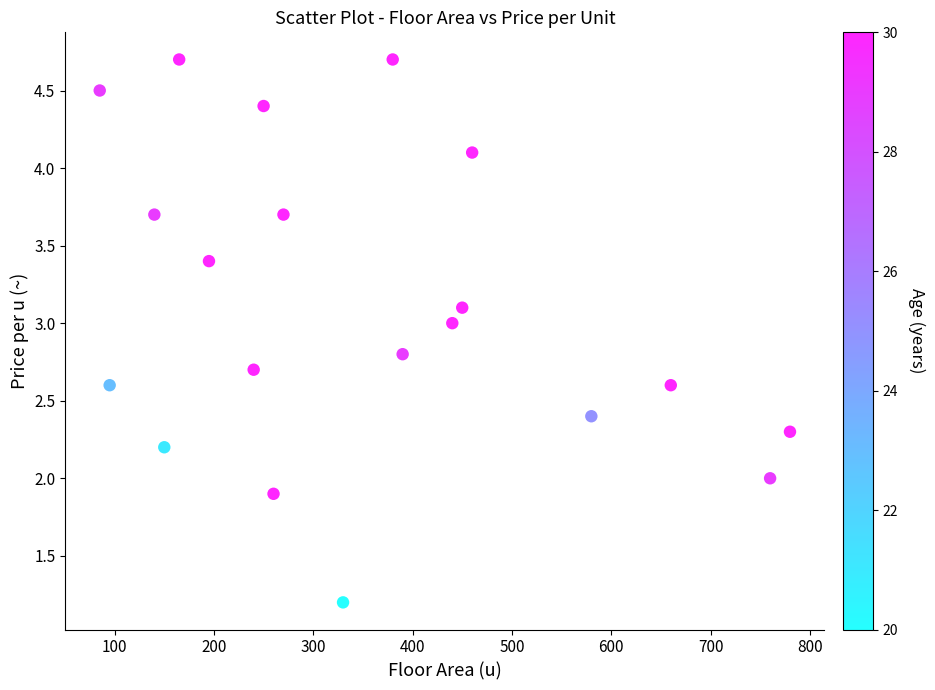

What is the range of Y values (max minus min)?

3.5